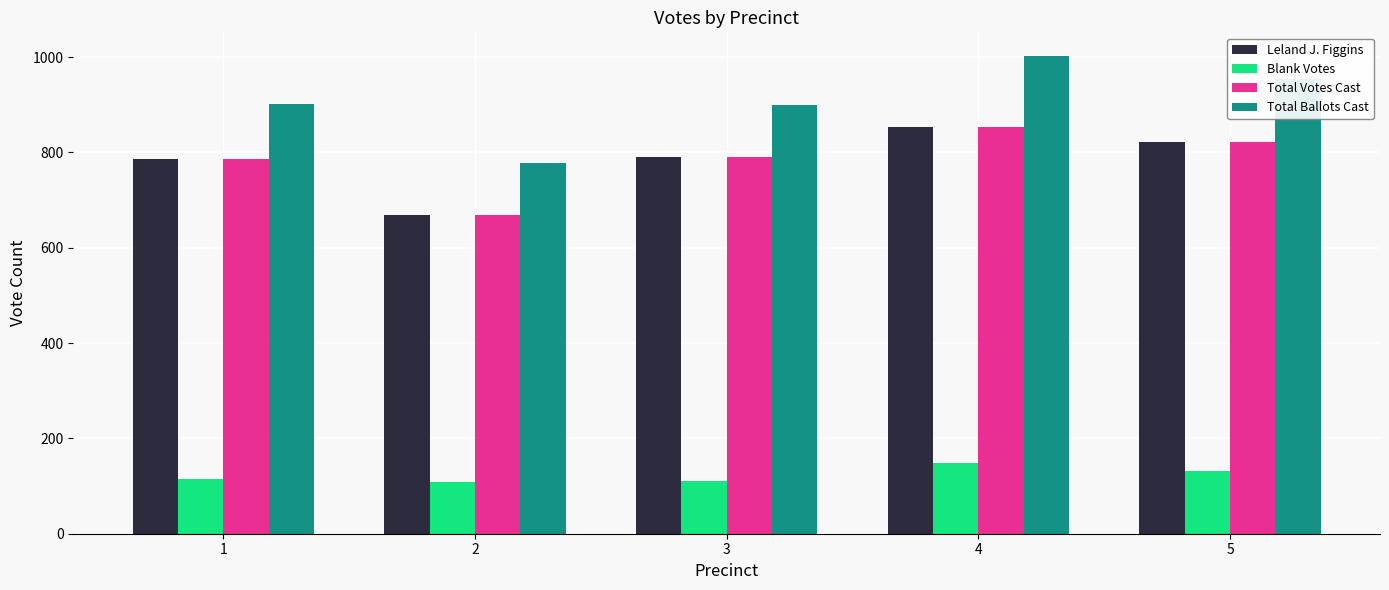

The Total Votes Cast series shows 790 at 3. True or false?

True